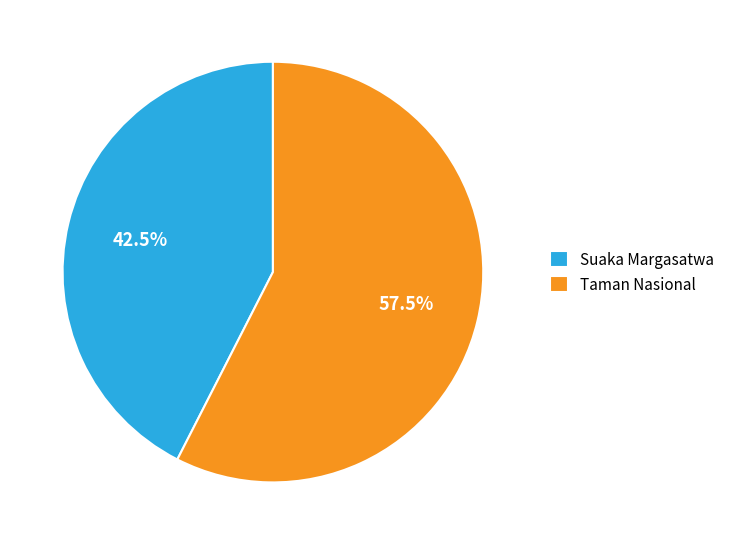

Which category has the smallest portion of the pie?

Suaka Margasatwa